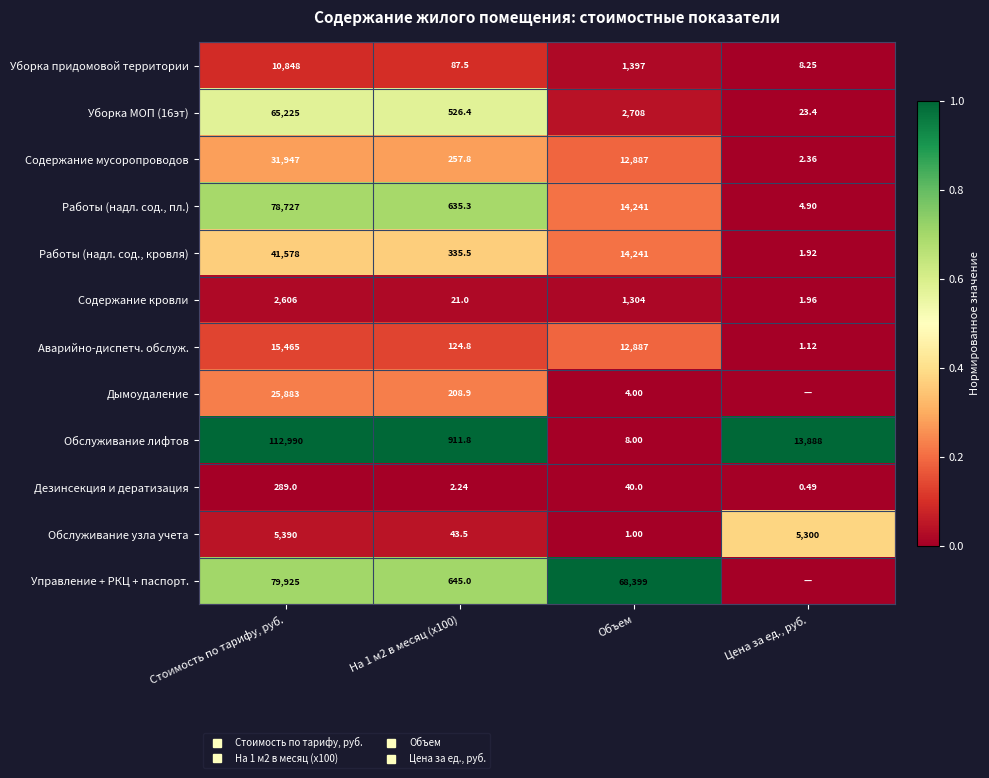

True or false: Уборка придомовой территории has a value of 0.0 at Объем.

True